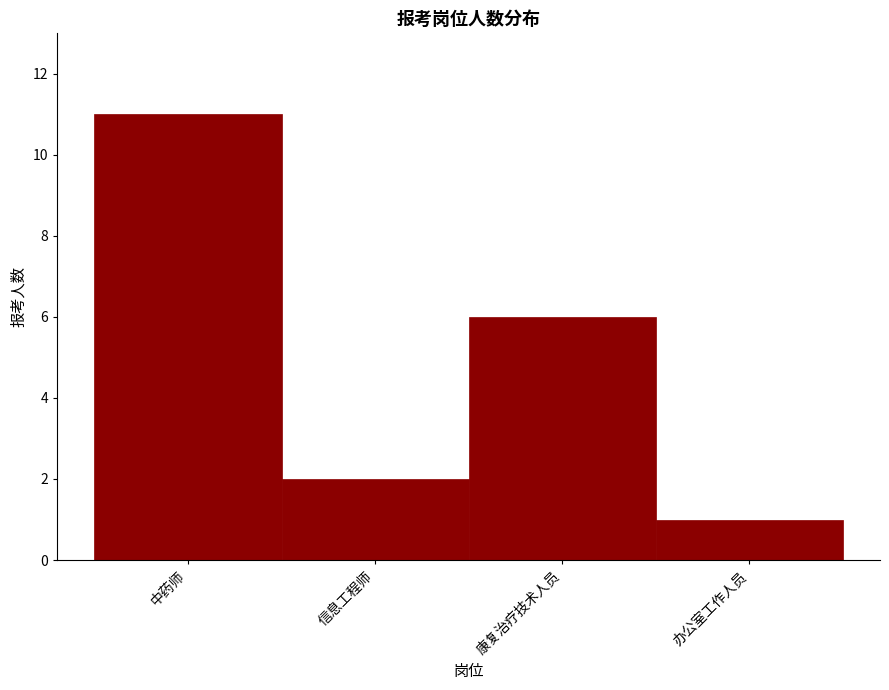

Reading right to left, extract all data points from this chart.

1	6	2	11